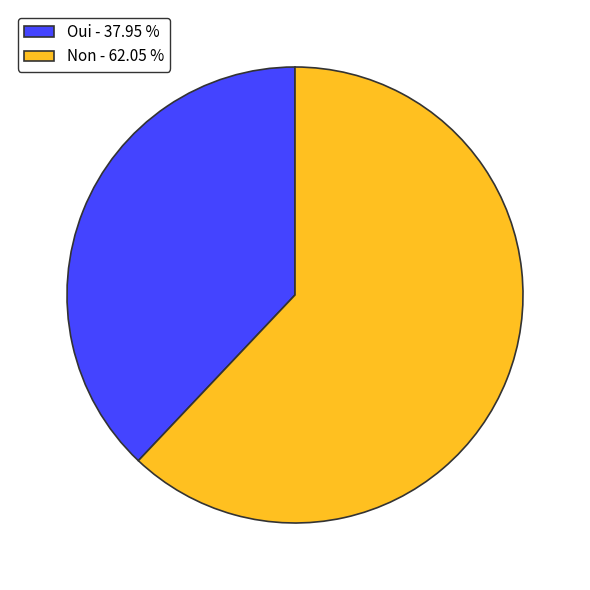

Is Non the majority of the pie?

Yes